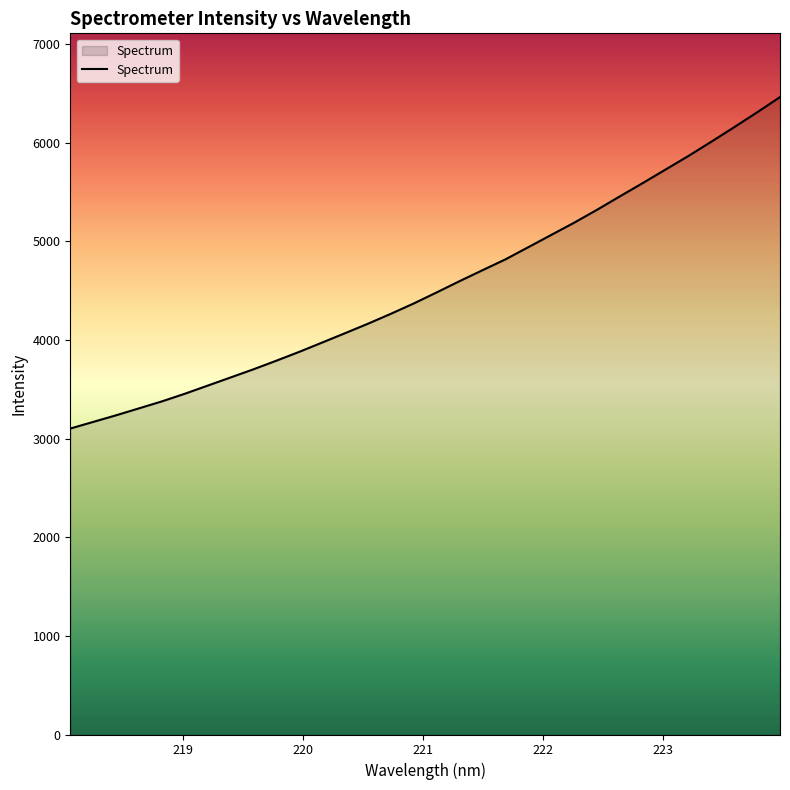

What is the minimum value shown in the chart?

3101.2